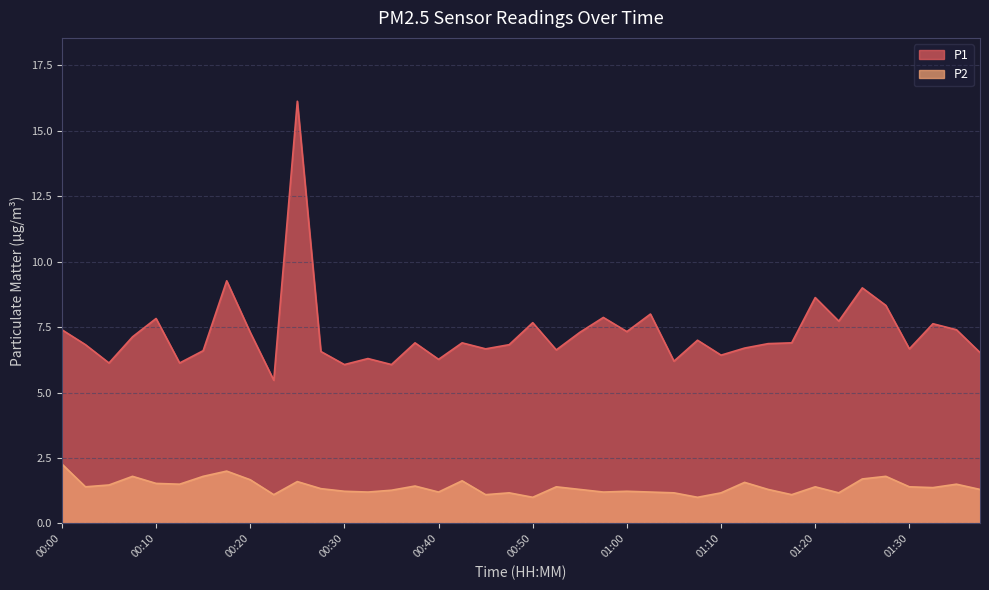

True or false: P2 has a value of 2.0 at 00:18.

True